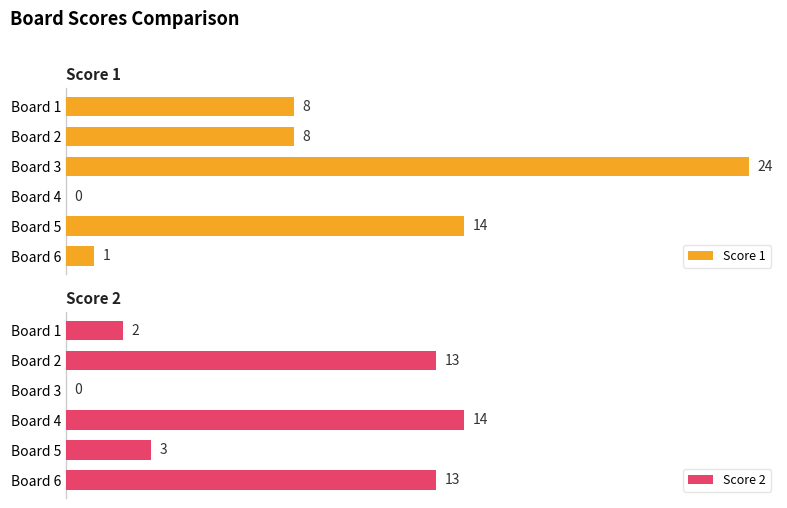

Where is Score 2 nearest to the value 7?

Board 5